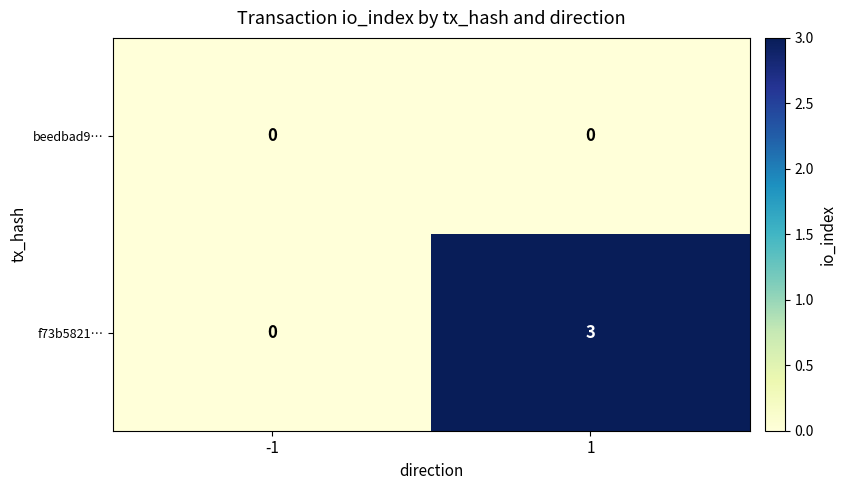

The beedbad9… series shows 0 at 1. True or false?

True